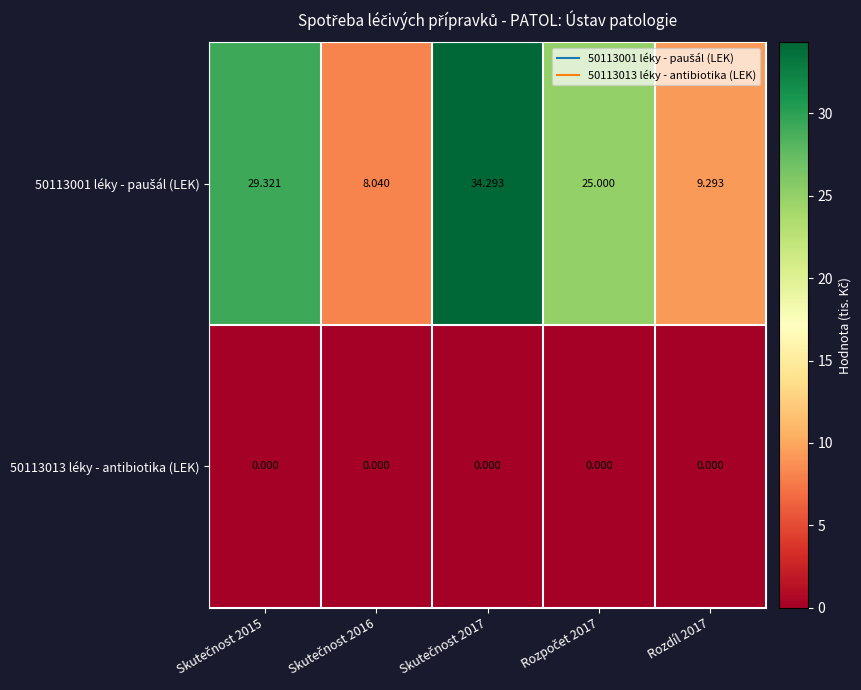

What is the maximum value shown in the chart?

34.3